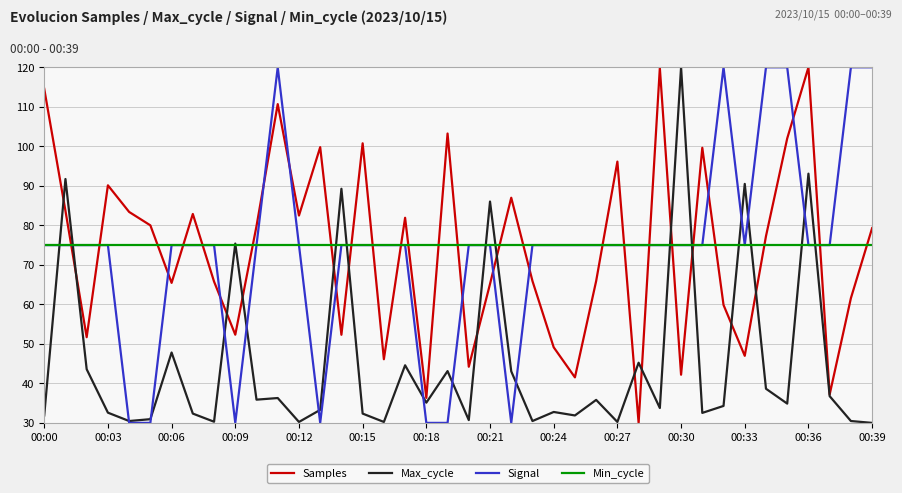

What is the minimum value shown in the chart?

30.0